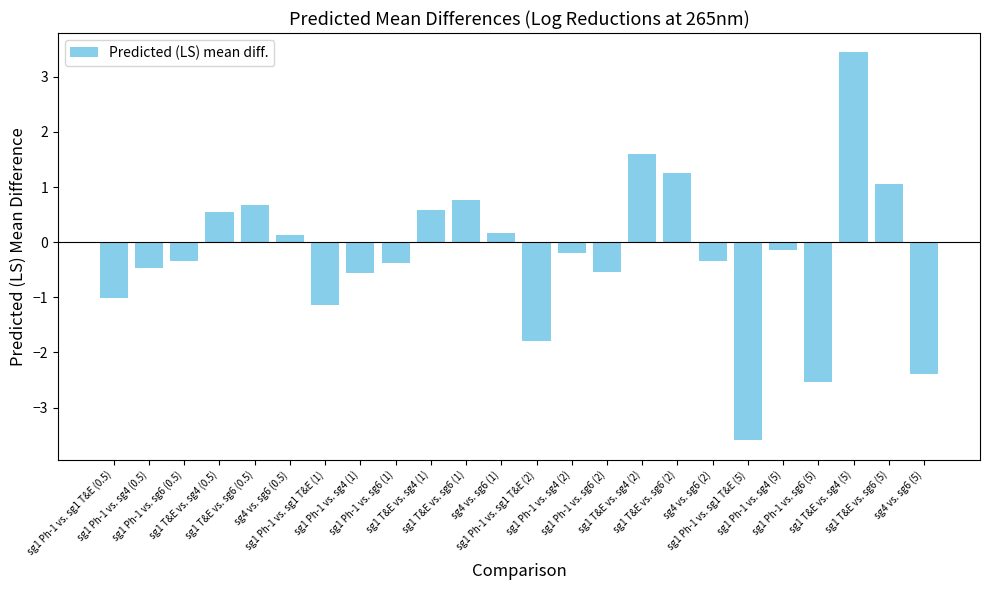

Are the bars grouped side by side (vs. stacked)?

No